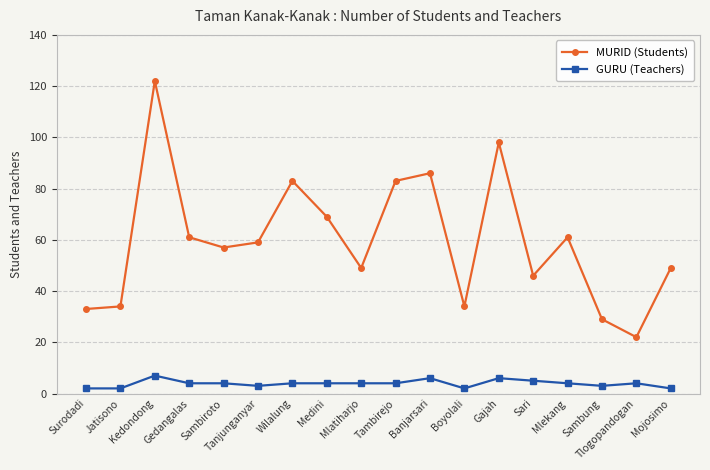

What is the lowest value of the GURU (Teachers) series?

2